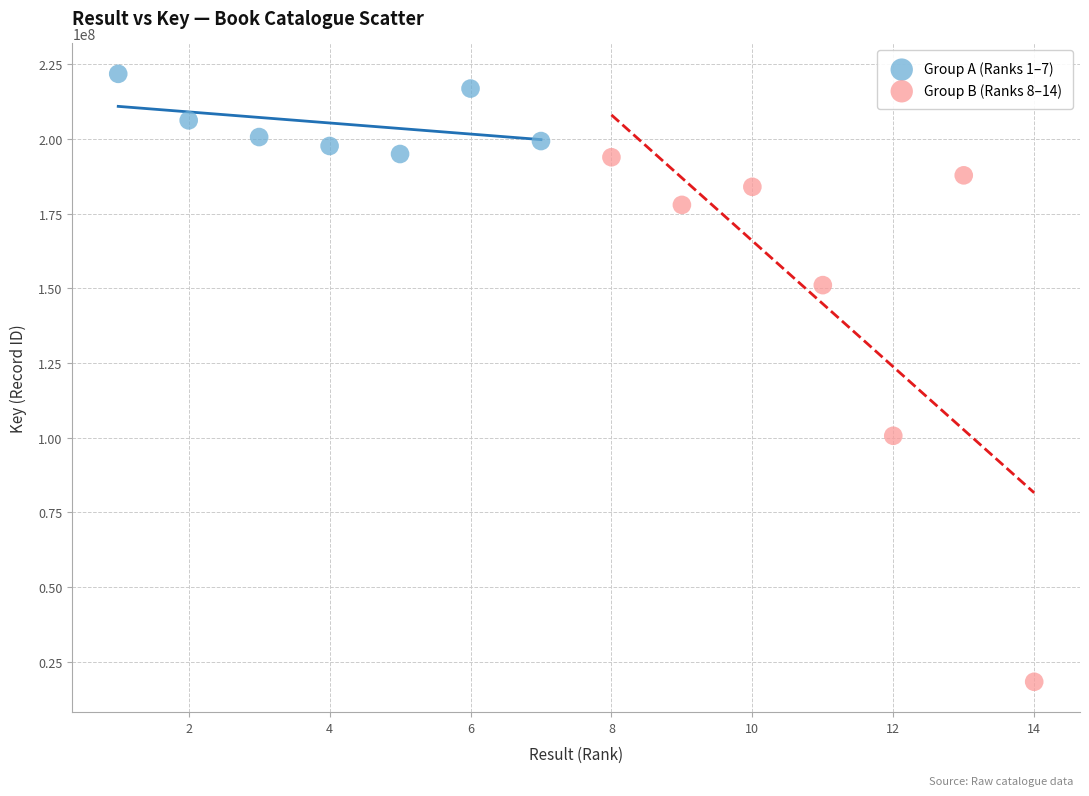

Which series reaches the maximum Y coordinate?

Group A (Ranks 1–7)